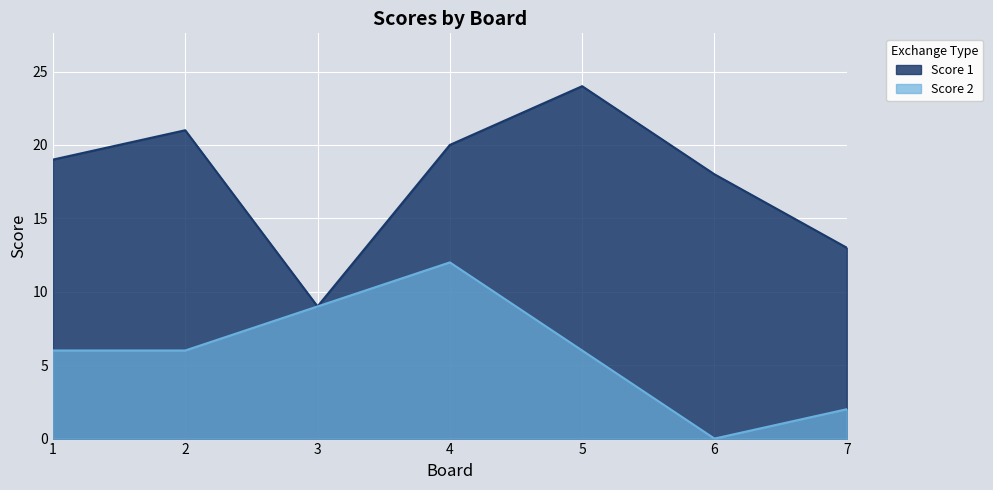

In Score 1, how many points are lower than both neighbors (excluding endpoints)?

1